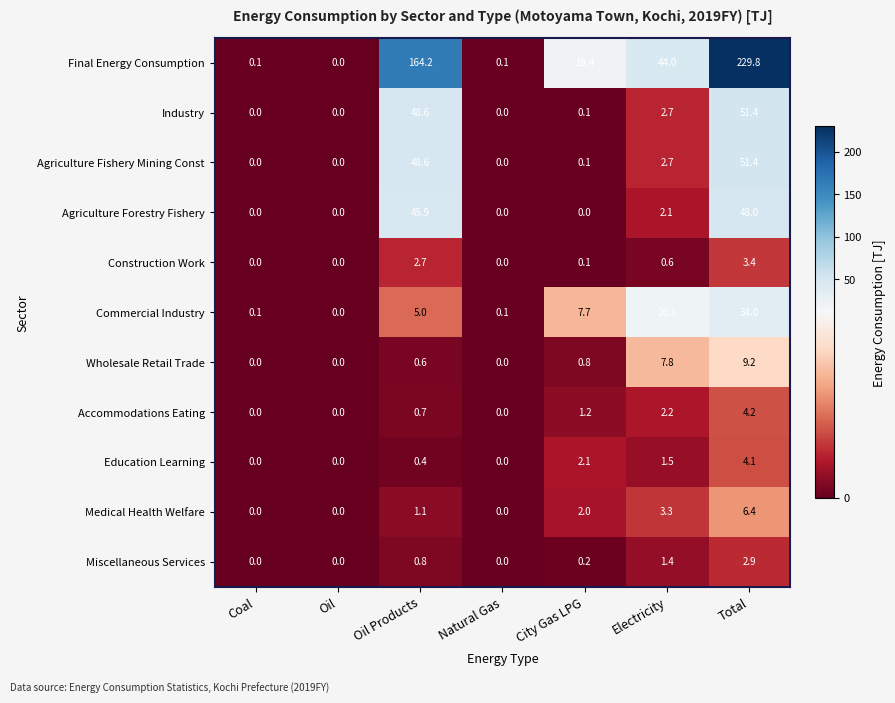

Is the value of Miscellaneous Services at Oil greater than the value of Commercial Industry at Oil Products?

No